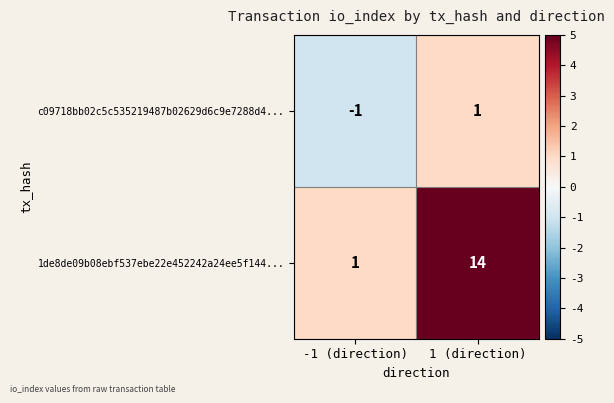

At which label is c09718bb02c5c535219487b02629d6c9e7288d4... closest to 0?

-1 (direction)